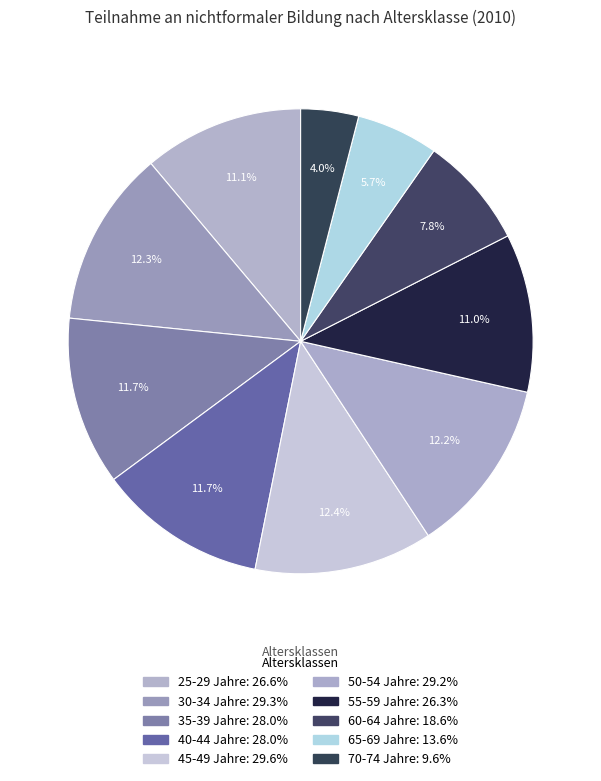

Does 30-34 Jahre account for over 50% of the chart?

No